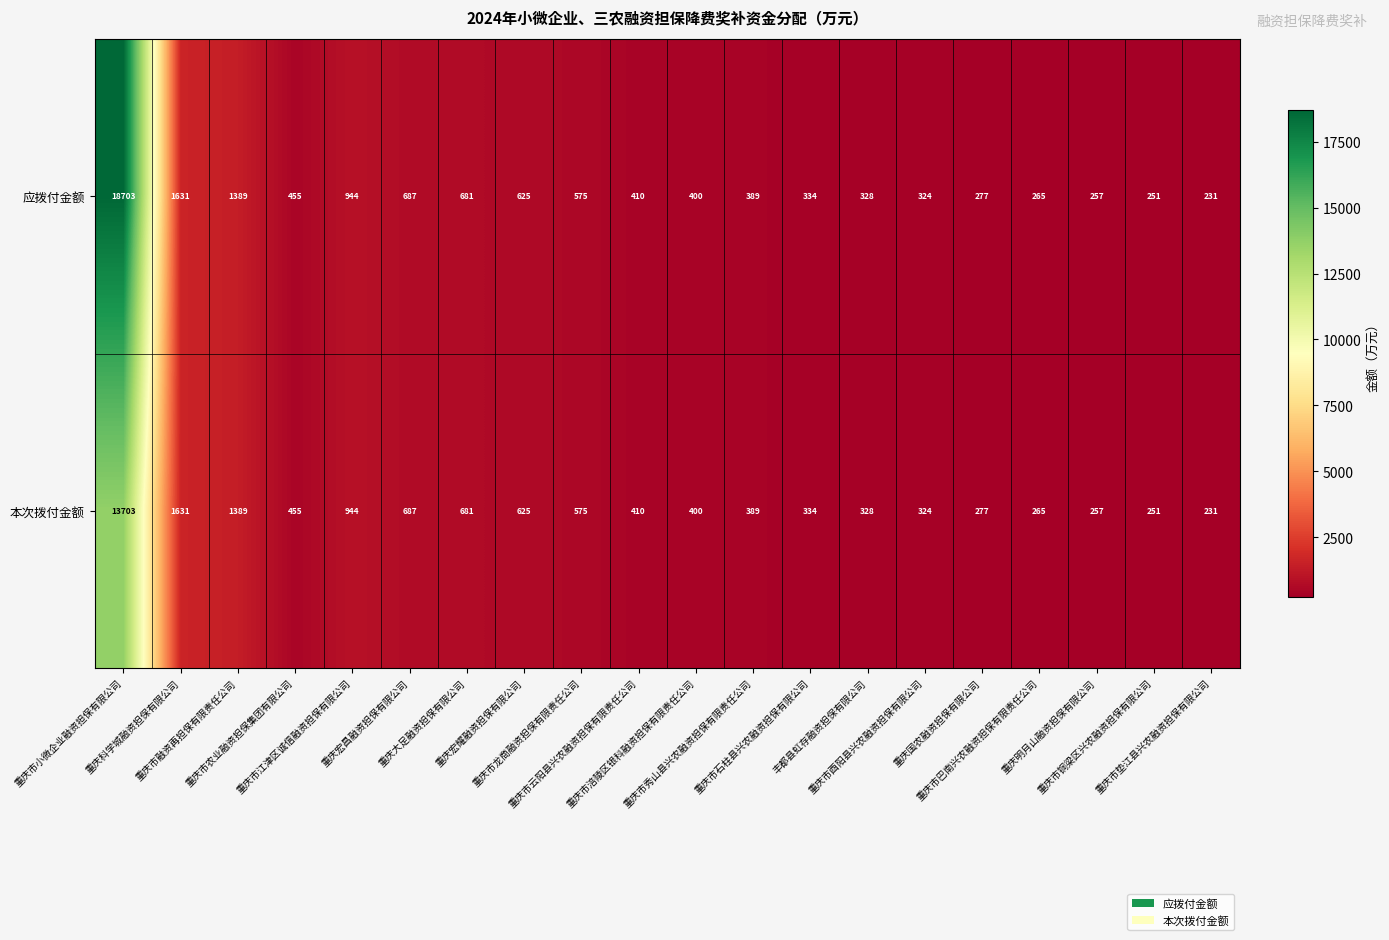

How many data points does each series have?

20